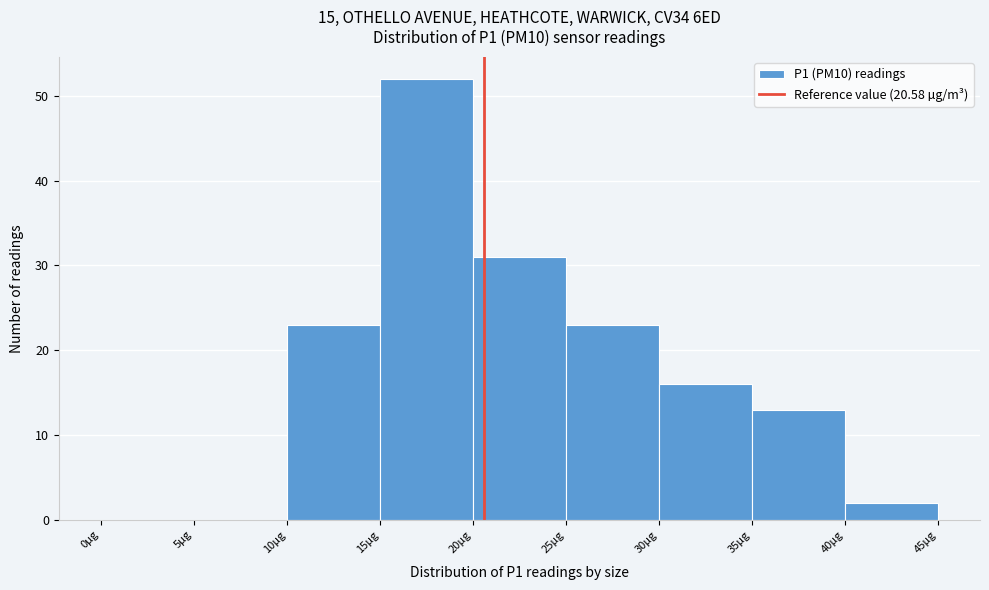

Reading left to right, list every bar in this chart as the range it spans on the x-axis followed by its height. The values are not printed on the chart, so give them approximately, as read against the axis.

0 to 5: 0
5 to 10: 0
10 to 15: 23
15 to 20: 52
20 to 25: 31
25 to 30: 23
30 to 35: 16
35 to 40: 13
40 to 45: 2